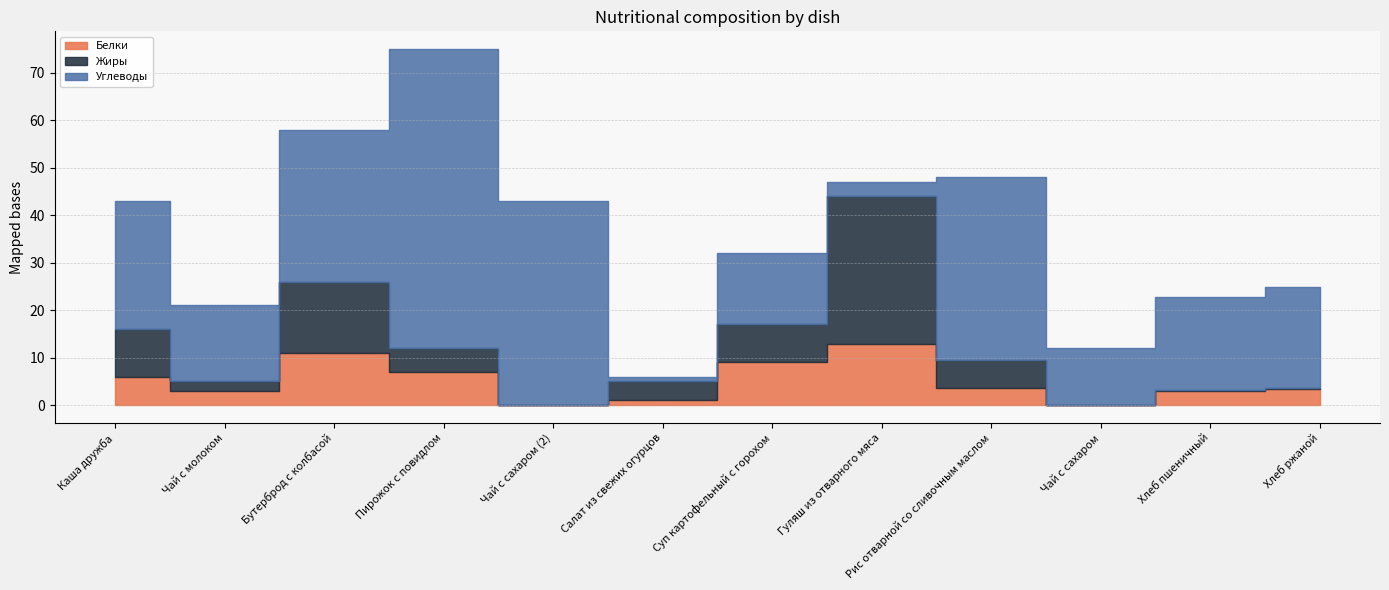

At which label does Белки first exceed 3?

Каша дружба